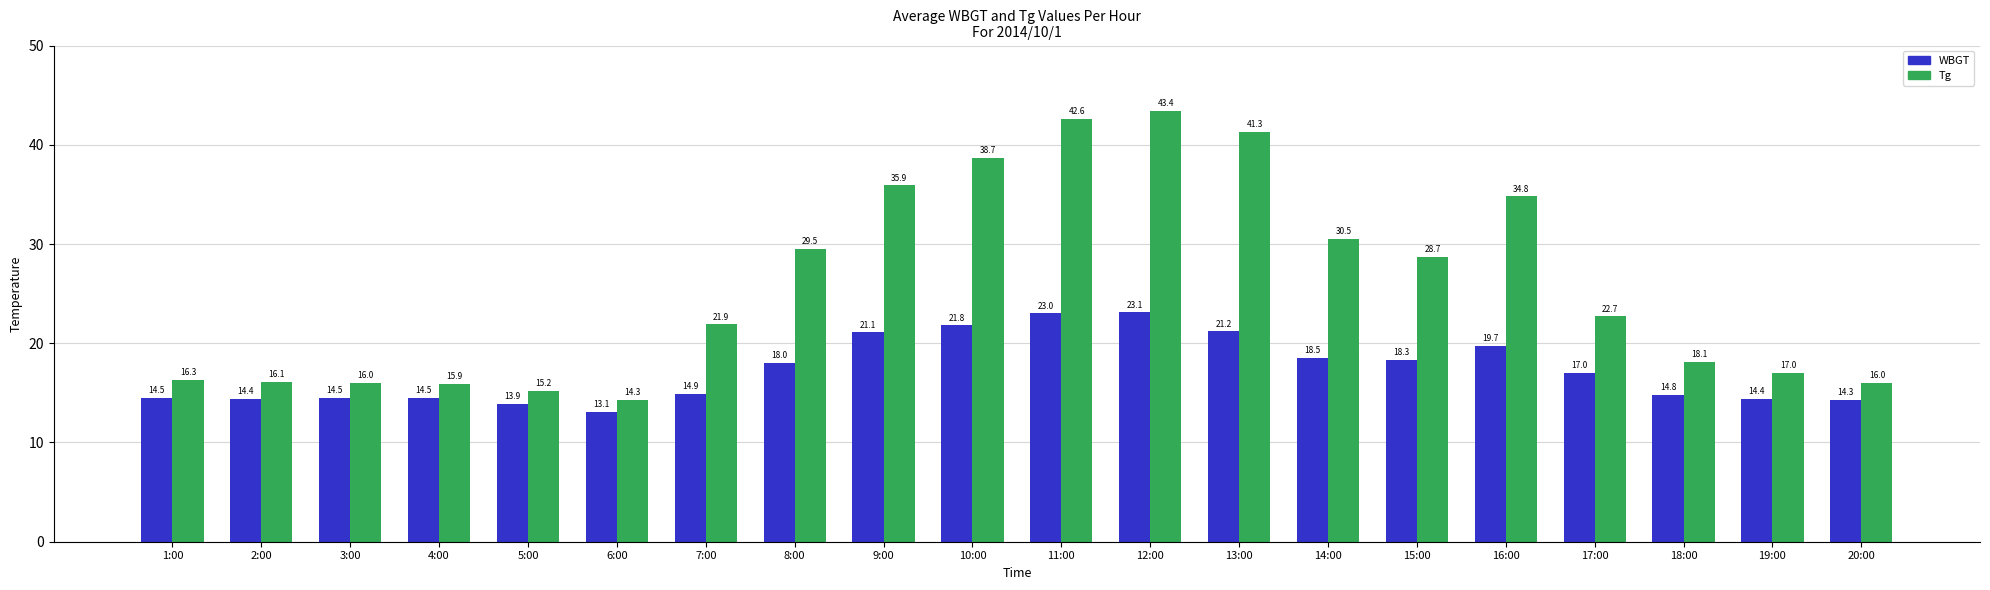

What is the spread (max minus min) of values at 7:00?

7.0